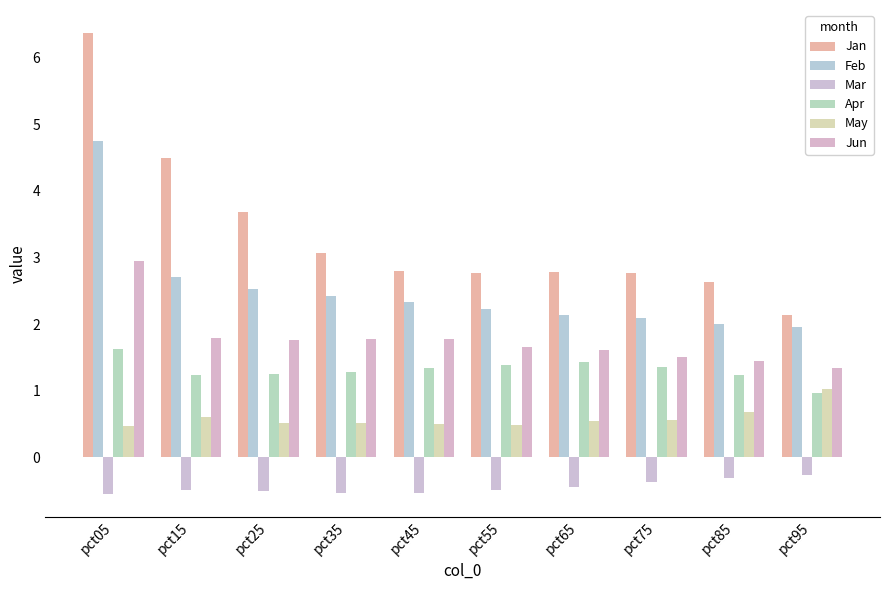

Reading right to left, list all the values displayed in this chart.

Jan: pct95=2.1	pct85=2.6	pct75=2.8	pct65=2.8	pct55=2.8	pct45=2.8	pct35=3.1	pct25=3.7	pct15=4.5	pct05=6.4
Feb: pct95=2.0	pct85=2.0	pct75=2.1	pct65=2.1	pct55=2.2	pct45=2.3	pct35=2.4	pct25=2.5	pct15=2.7	pct05=4.7
Mar: pct95=-0.3	pct85=-0.3	pct75=-0.4	pct65=-0.4	pct55=-0.5	pct45=-0.5	pct35=-0.5	pct25=-0.5	pct15=-0.5	pct05=-0.5
Apr: pct95=1.0	pct85=1.2	pct75=1.4	pct65=1.4	pct55=1.4	pct45=1.3	pct35=1.3	pct25=1.3	pct15=1.2	pct05=1.6
May: pct95=1.0	pct85=0.7	pct75=0.6	pct65=0.5	pct55=0.5	pct45=0.5	pct35=0.5	pct25=0.5	pct15=0.6	pct05=0.5
Jun: pct95=1.3	pct85=1.5	pct75=1.5	pct65=1.6	pct55=1.7	pct45=1.8	pct35=1.8	pct25=1.8	pct15=1.8	pct05=2.9